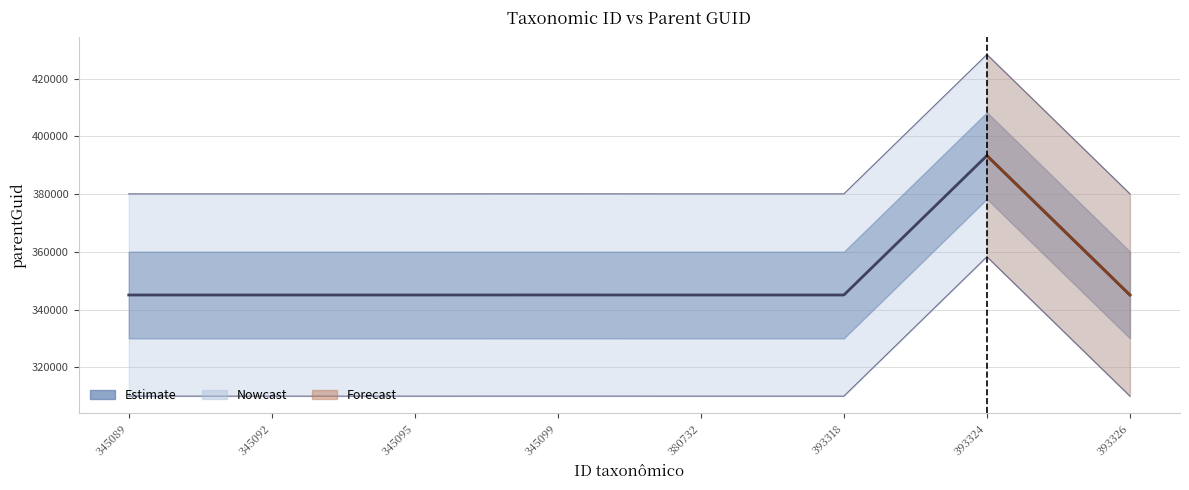

What is the change in value from 345099 to 393326?

-9